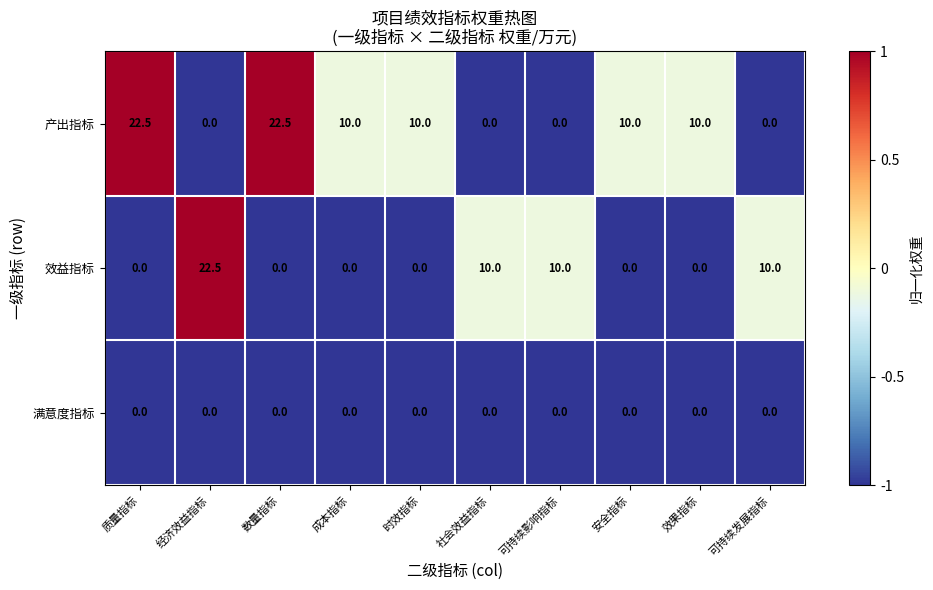

What is the difference between the highest and lowest values at 质量指标?

22.5